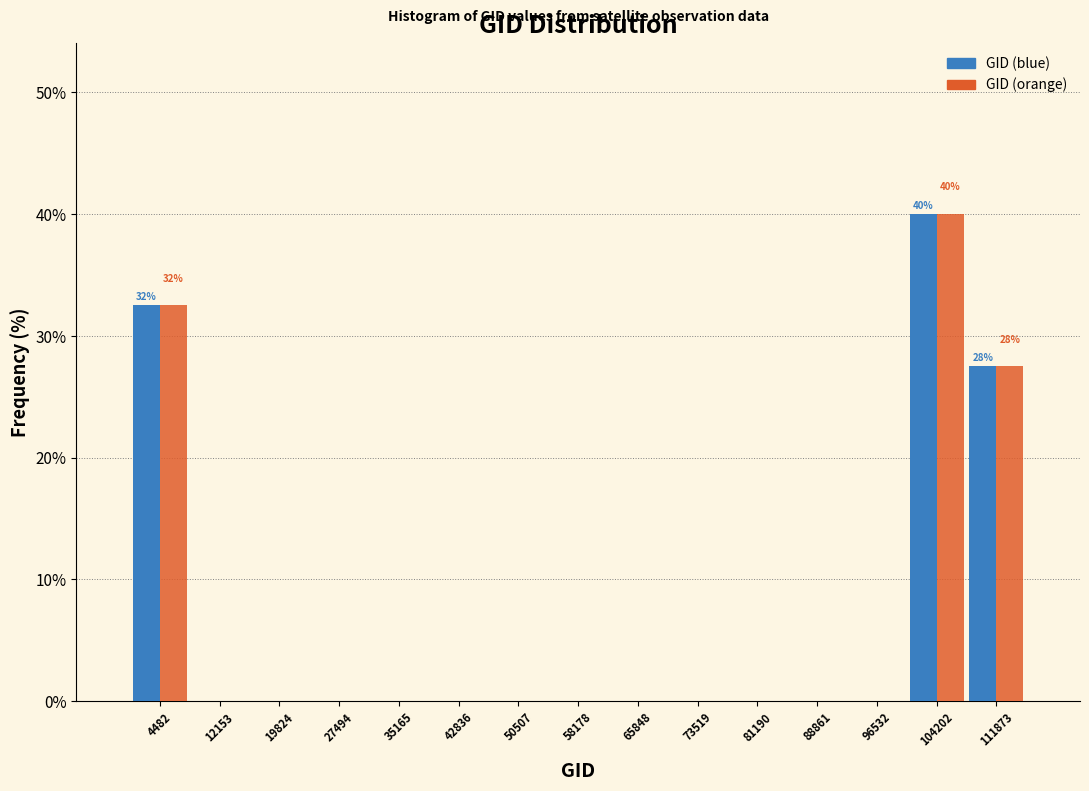

In the GID (orange) series, which range on the x-axis has the tallest bar?

100000 to 108000